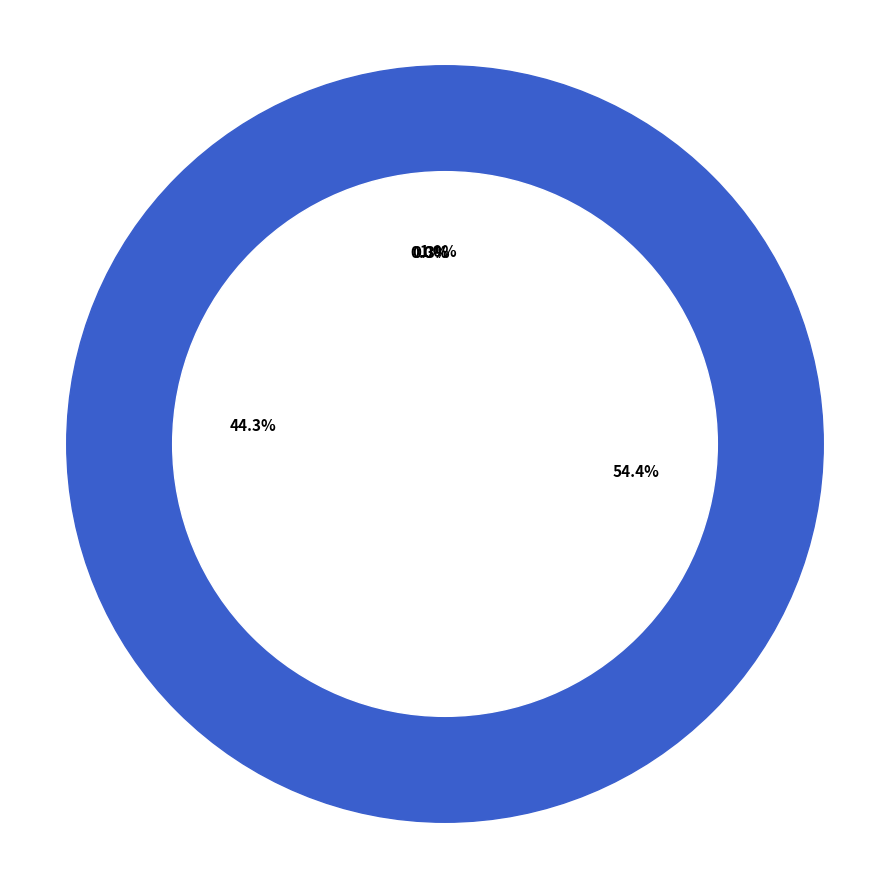

Which has a higher value, Судебная система or Функционирование законодательных?

Функционирование законодательных